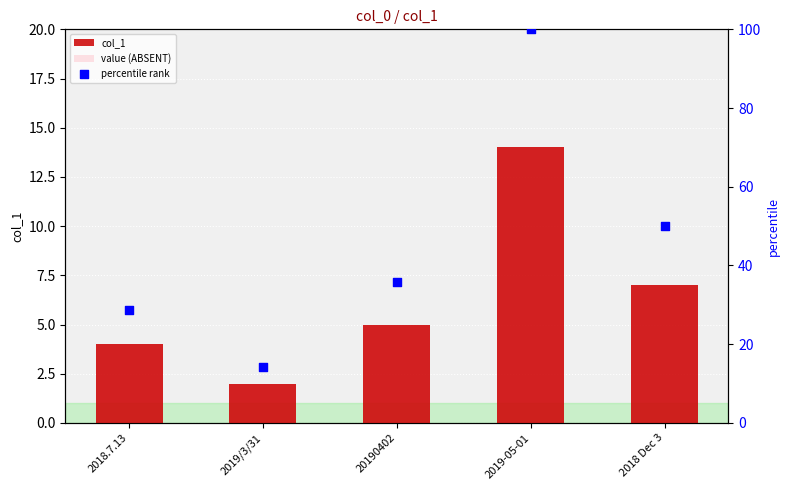

What are all the series names shown in the legend?

col_1, value (ABSENT), percentile rank